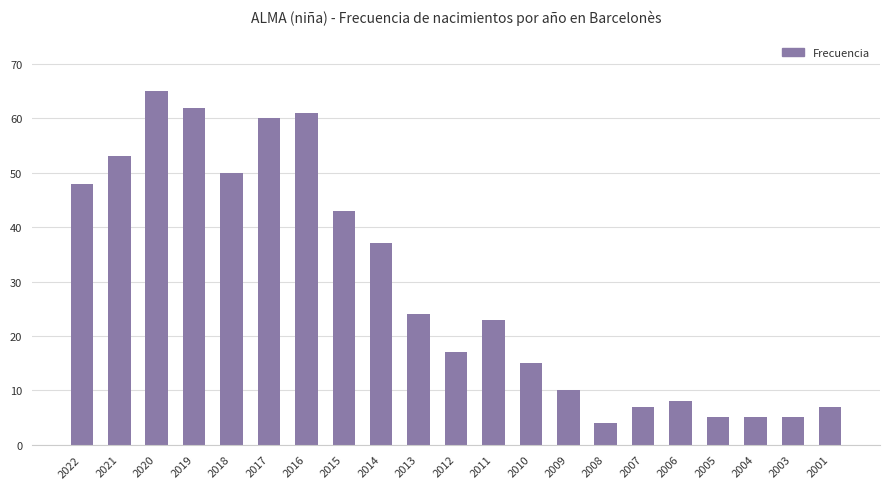

At which label does the data first exceed 23?

2022